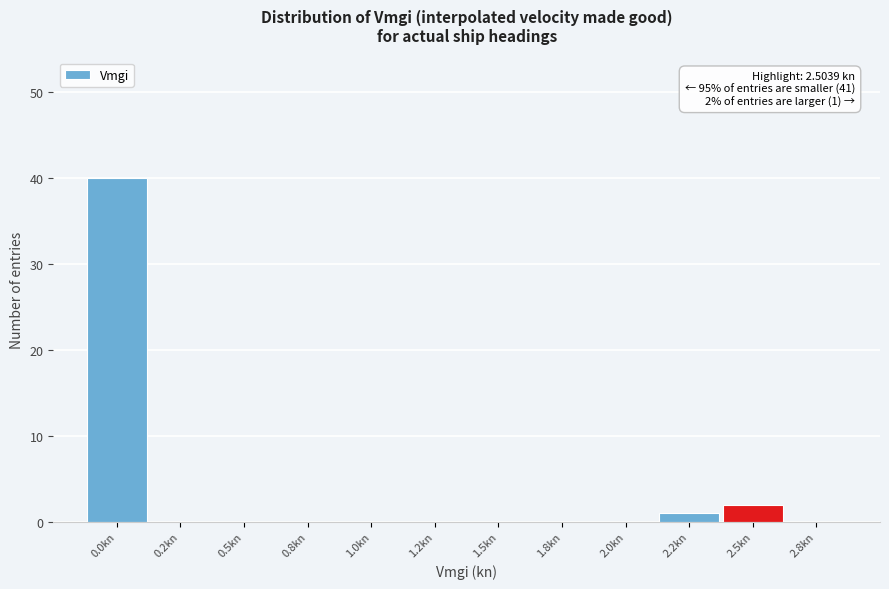

Reading right to left, extract all data points from this chart.

2.8kn=0	2.5kn=2	2.2kn=1	2.0kn=0	1.8kn=0	1.5kn=0	1.2kn=0	1.0kn=0	0.8kn=0	0.5kn=0	0.2kn=0	0.0kn=40